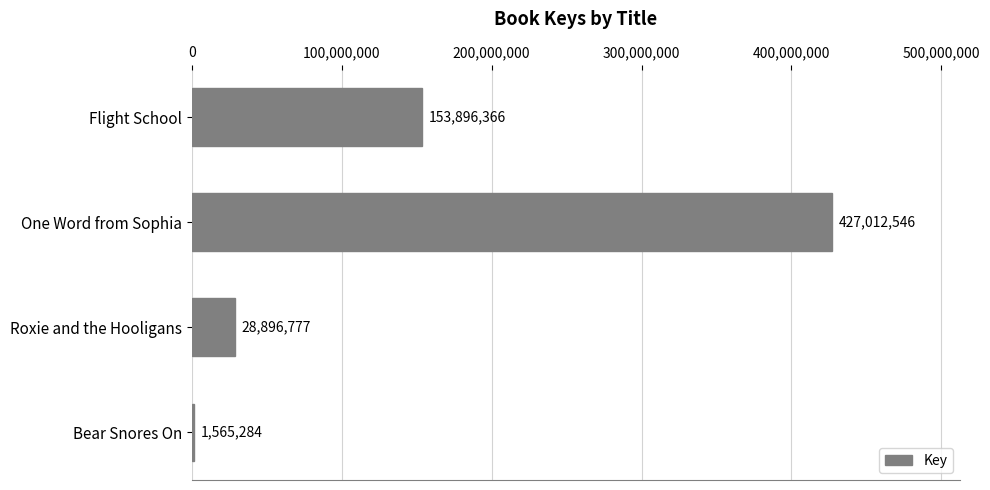

List the labels in order of value, largest first.

One Word from Sophia, Flight School, Roxie and the Hooligans, Bear Snores On